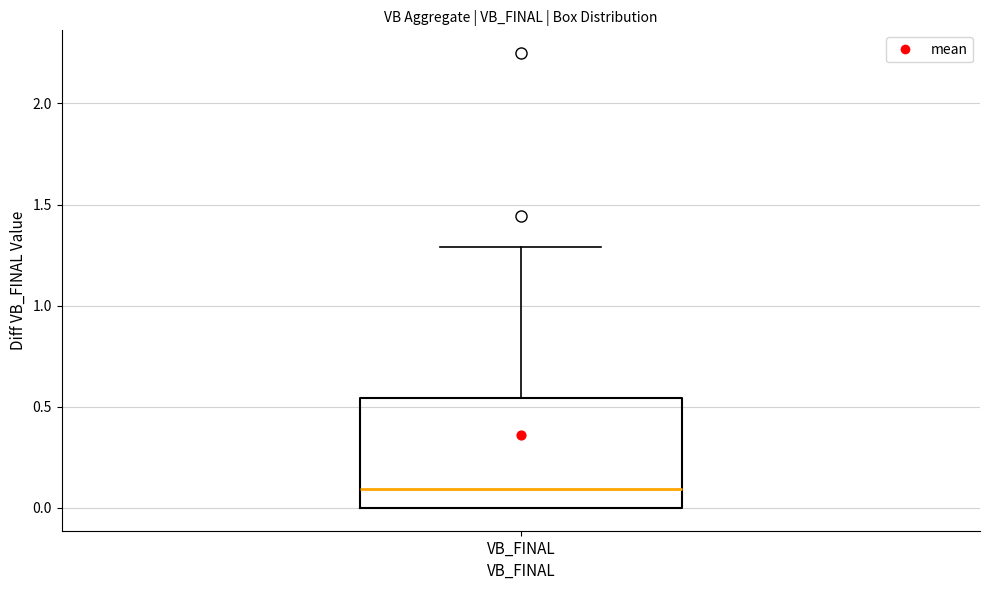

Where does the upper whisker of the box for VB_FINAL end on the y-axis? The values are not printed on the chart, so give them approximately, as read against the axis.

1.30